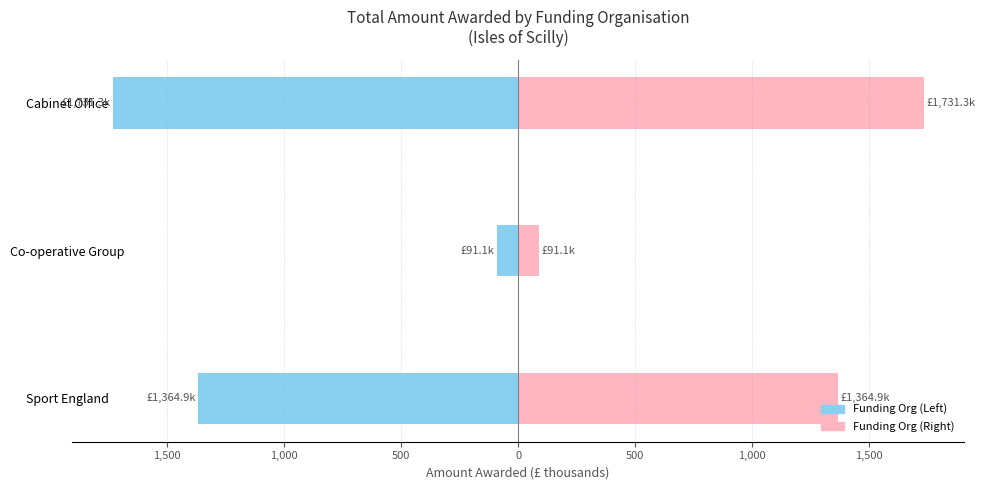

How many bars are there in each group?

2